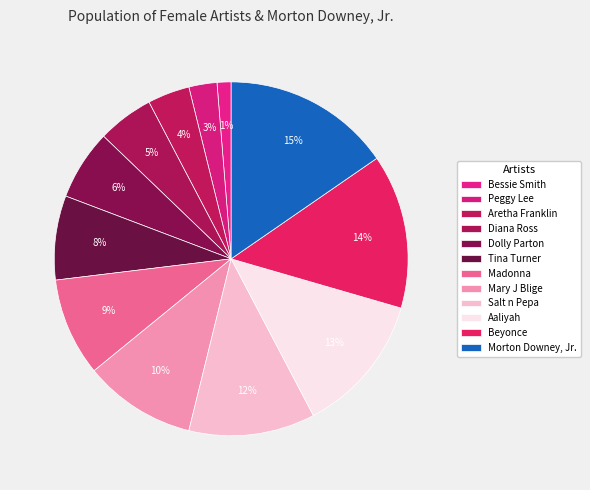

What percentage is the Morton Downey, Jr. slice, to the nearest percent?

15%